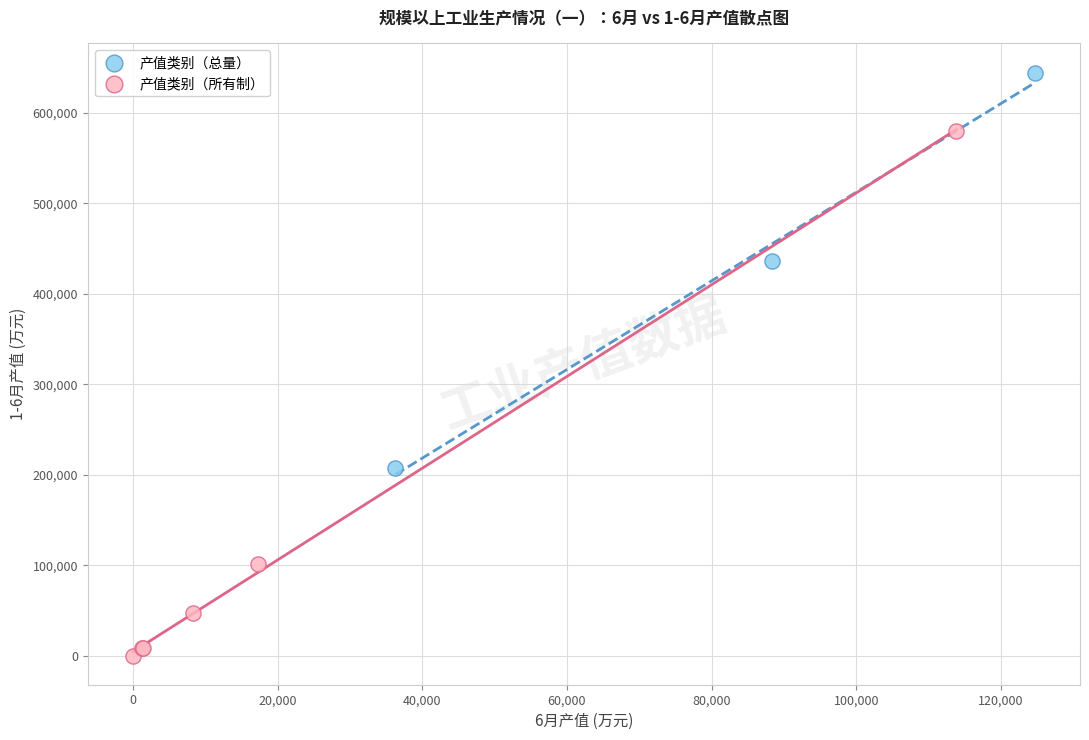

Which series has the largest Y range (max minus min)?

产值类别（所有制）